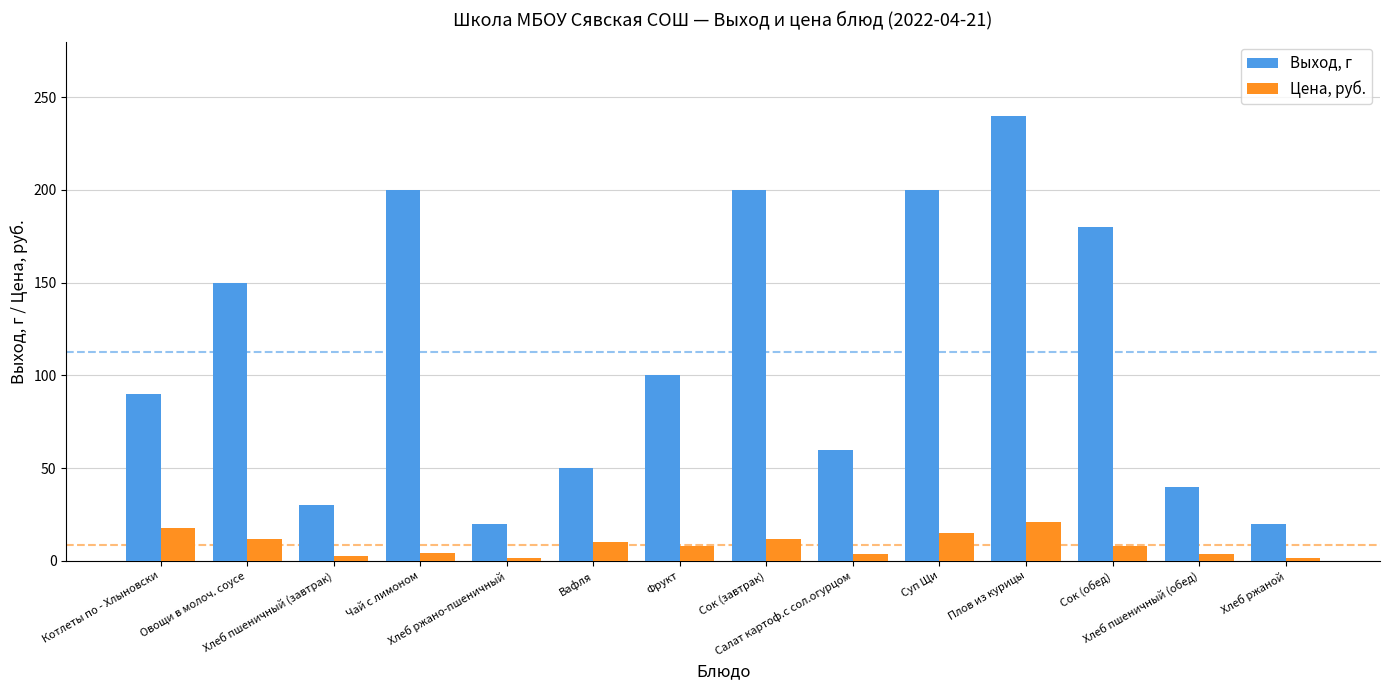

Is it true that Выход, г equals 100.0 at Фрукт?

True